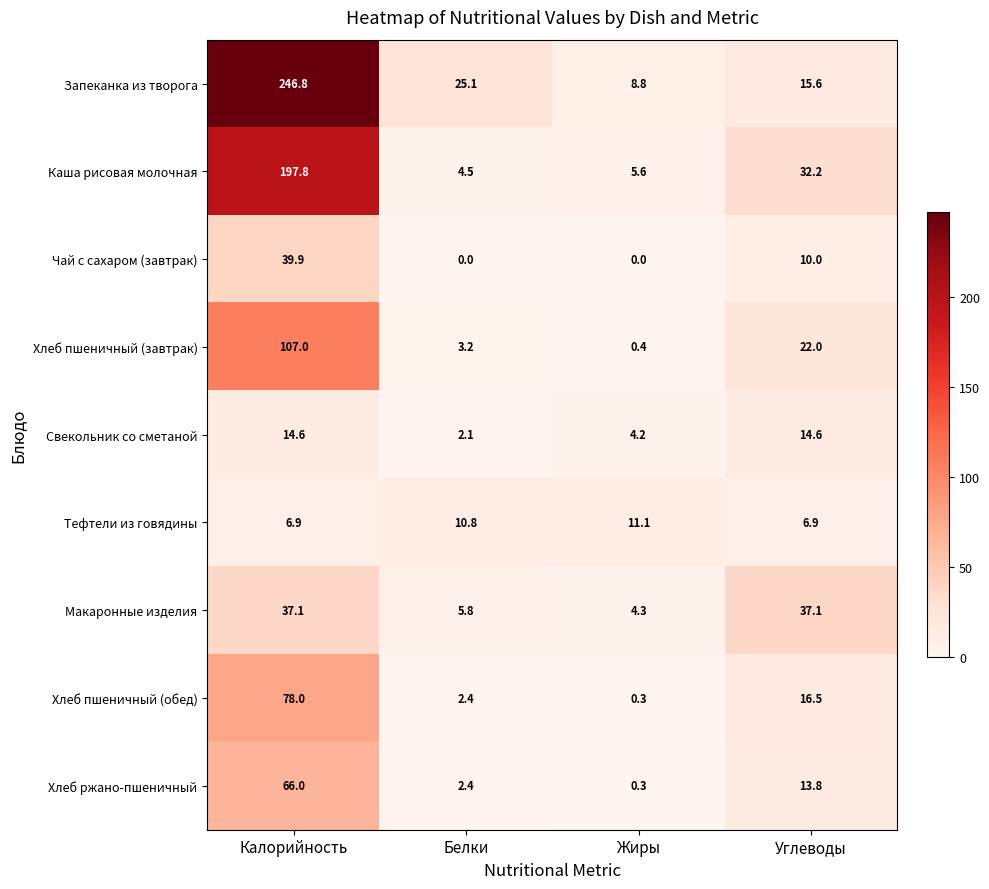

Rank the series at Углеводы from lowest to highest value.

Тефтели из говядины, Чай с сахаром (завтрак), Хлеб ржано-пшеничный, Свекольник со сметаной, Запеканка из творога, Хлеб пшеничный (обед), Хлеб пшеничный (завтрак), Каша рисовая молочная, Макаронные изделия